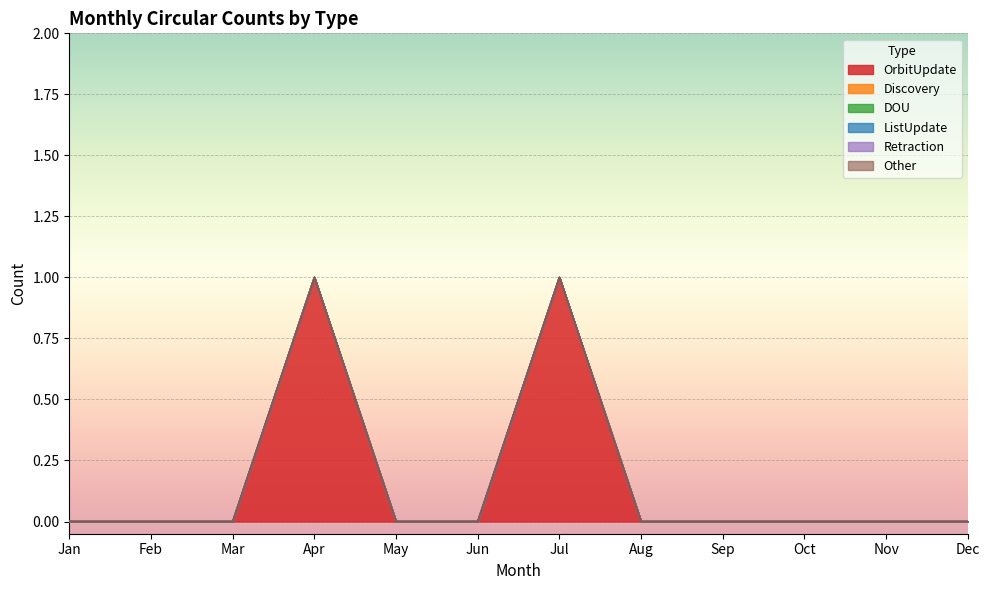

Reading right to left, extract all data points from this chart.

OrbitUpdate: Dec=0	Nov=0	Oct=0	Sep=0	Aug=0	Jul=1	Jun=0	May=0	Apr=1	Mar=0	Feb=0	Jan=0
Discovery: Dec=0	Nov=0	Oct=0	Sep=0	Aug=0	Jul=0	Jun=0	May=0	Apr=0	Mar=0	Feb=0	Jan=0
DOU: Dec=0	Nov=0	Oct=0	Sep=0	Aug=0	Jul=0	Jun=0	May=0	Apr=0	Mar=0	Feb=0	Jan=0
ListUpdate: Dec=0	Nov=0	Oct=0	Sep=0	Aug=0	Jul=0	Jun=0	May=0	Apr=0	Mar=0	Feb=0	Jan=0
Retraction: Dec=0	Nov=0	Oct=0	Sep=0	Aug=0	Jul=0	Jun=0	May=0	Apr=0	Mar=0	Feb=0	Jan=0
Other: Dec=0	Nov=0	Oct=0	Sep=0	Aug=0	Jul=0	Jun=0	May=0	Apr=0	Mar=0	Feb=0	Jan=0